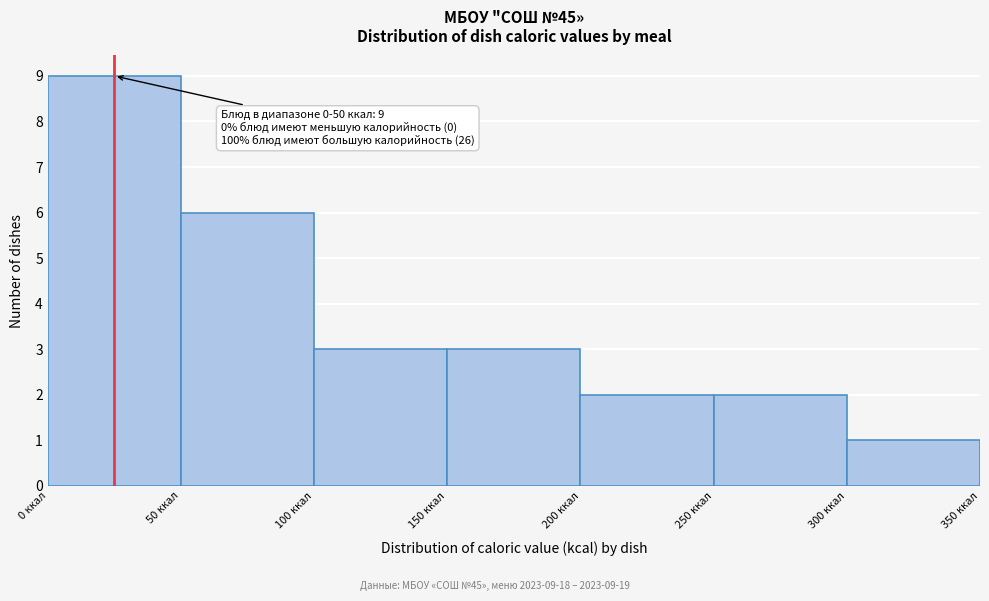

Which range on the x-axis has the tallest bar?

0 to 50